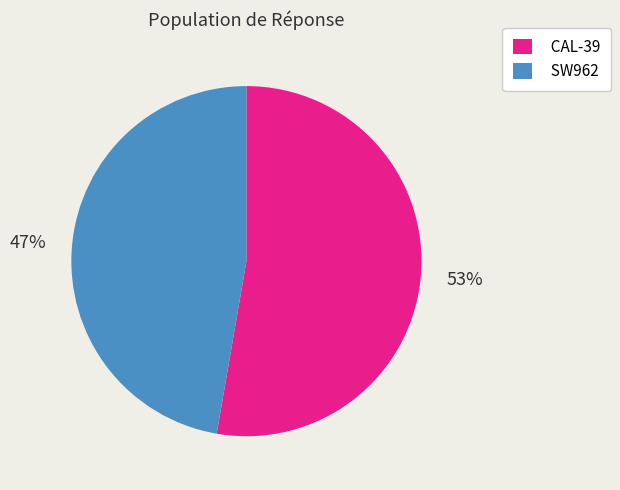

How many segments does this pie chart have?

2